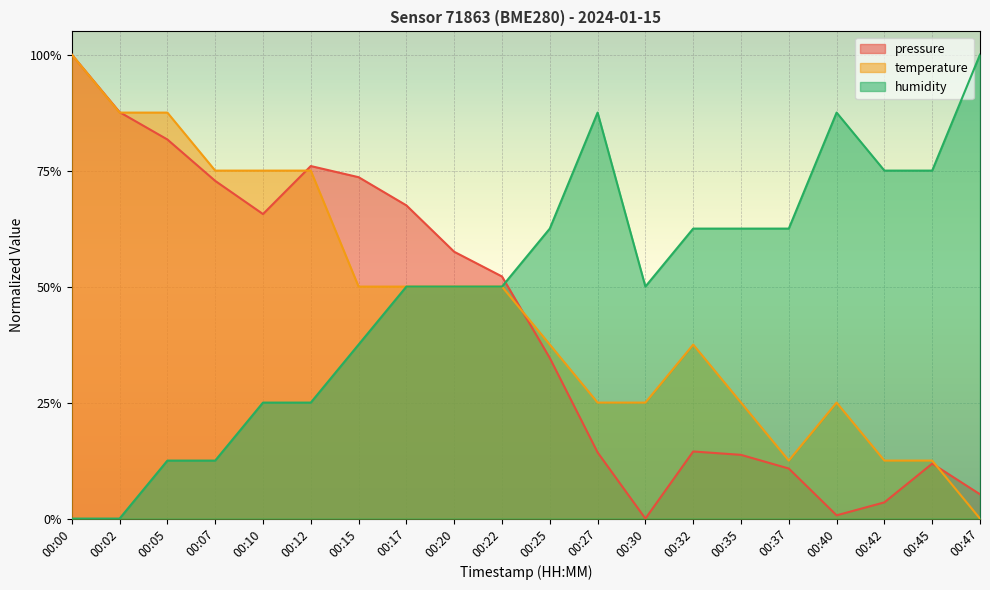

The value of humidity at 00:30 is 0.5. True or false?

True